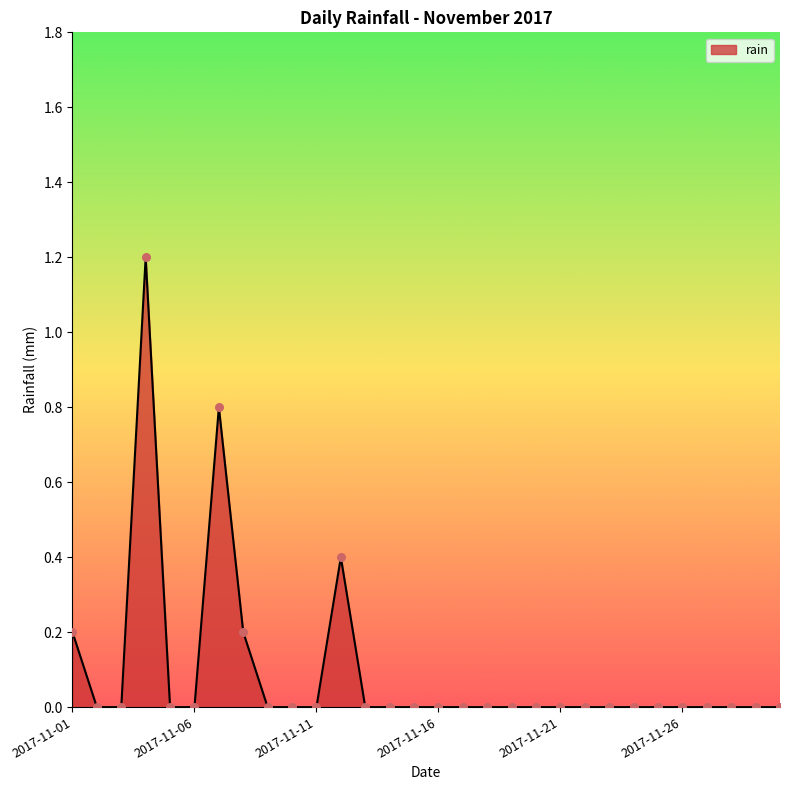

What is the greatest value displayed?

1.2